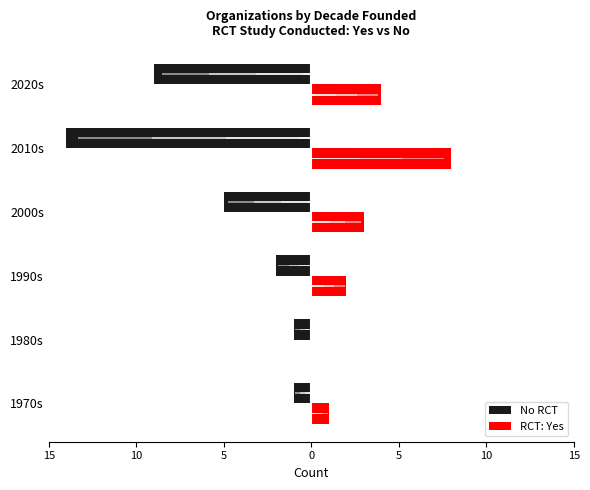

Is it true that No RCT equals -7 at 2000s?

False